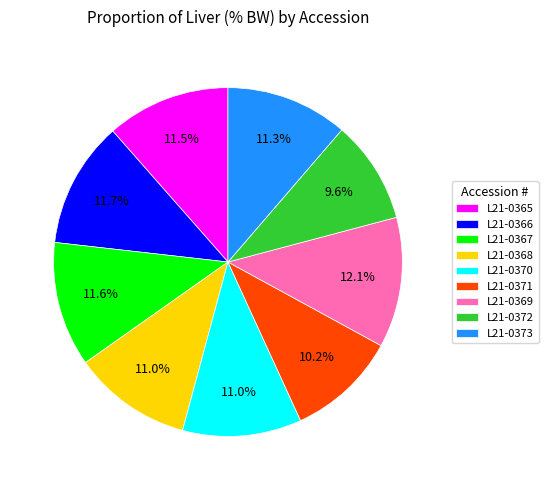

Count the number of slices in the pie.

9